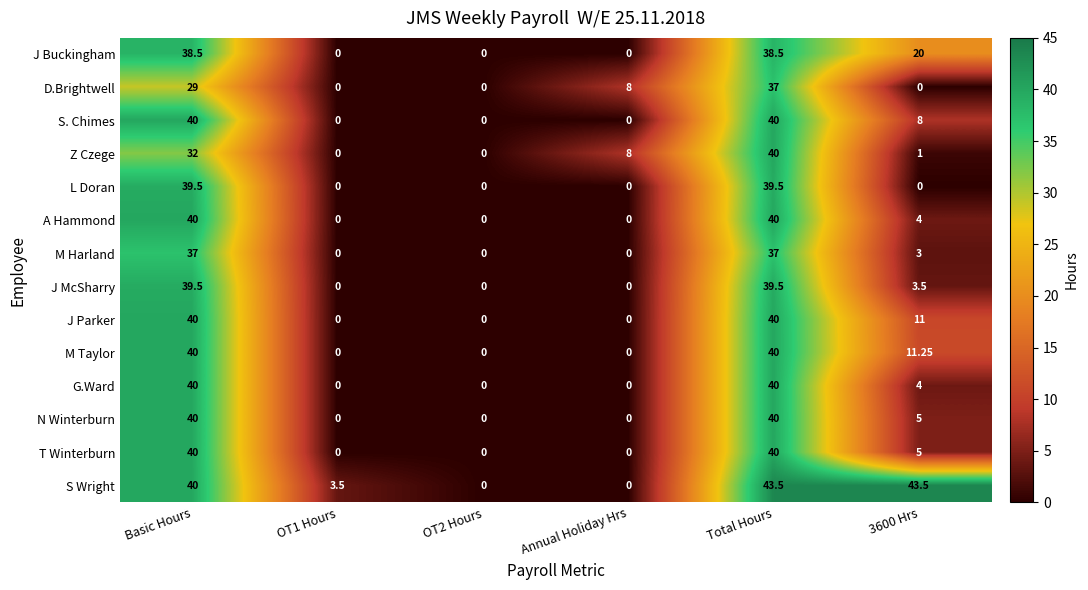

Which series has the widest spread of values?

S Wright